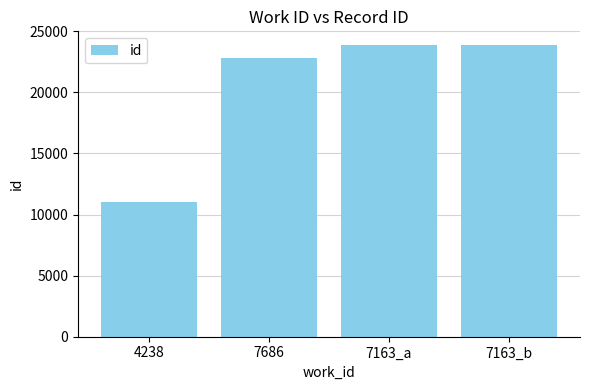

What is the value of the 3rd bar from the left?

23860